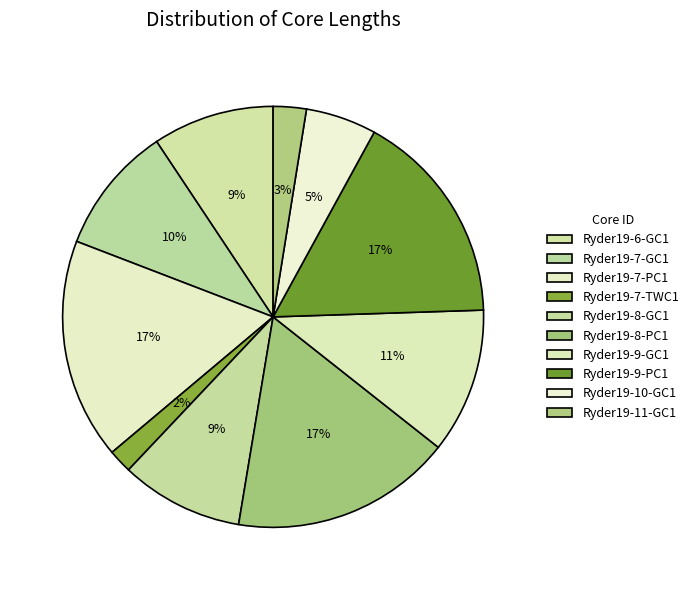

How many segments does this pie chart have?

10